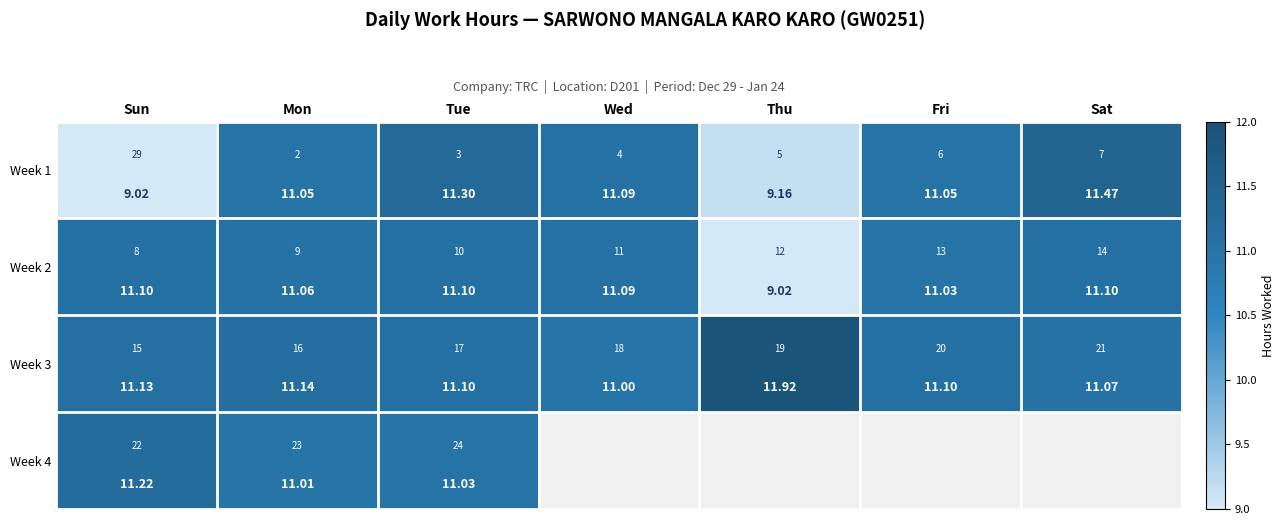

At which label does Week 1 reach its peak?

Sat